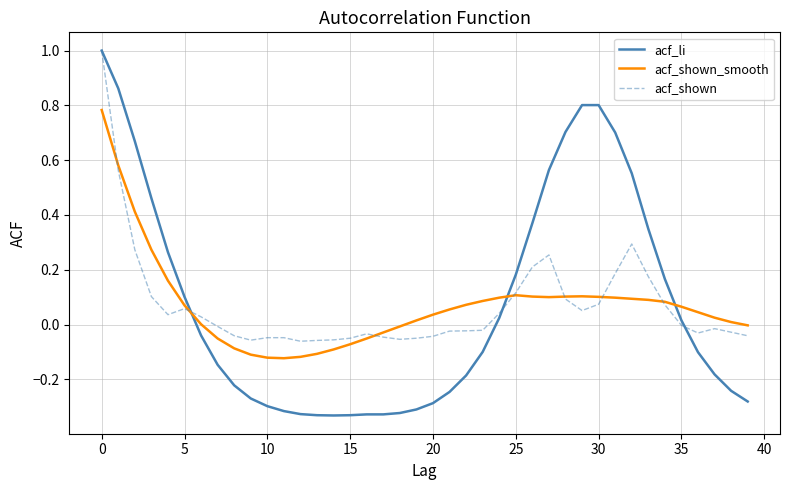

Which series has the widest spread of values?

acf_li